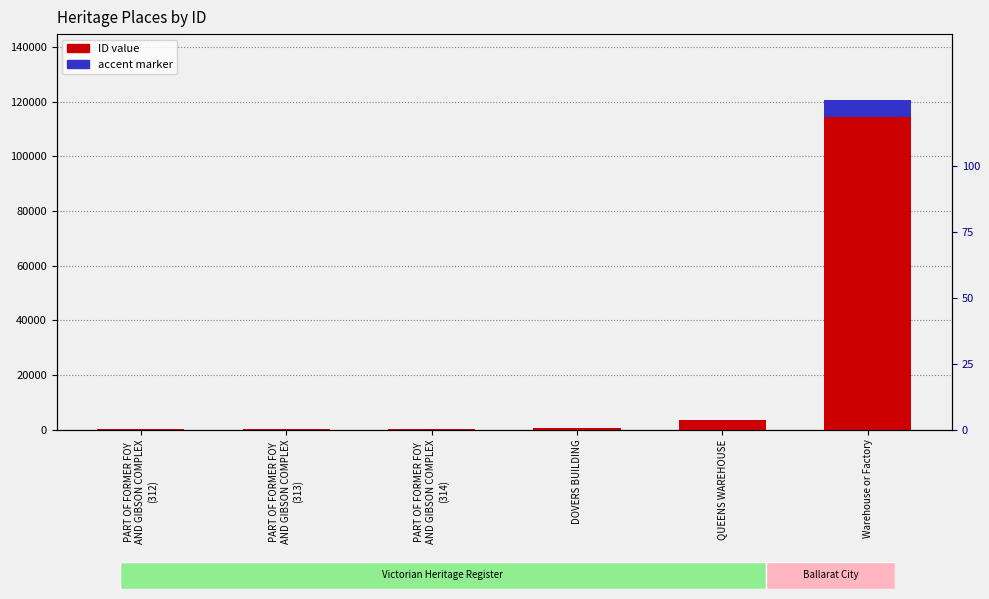

What is the label of the 2nd bar from the left?

PART OF FORMER FOY
AND GIBSON COMPLEX
(313)